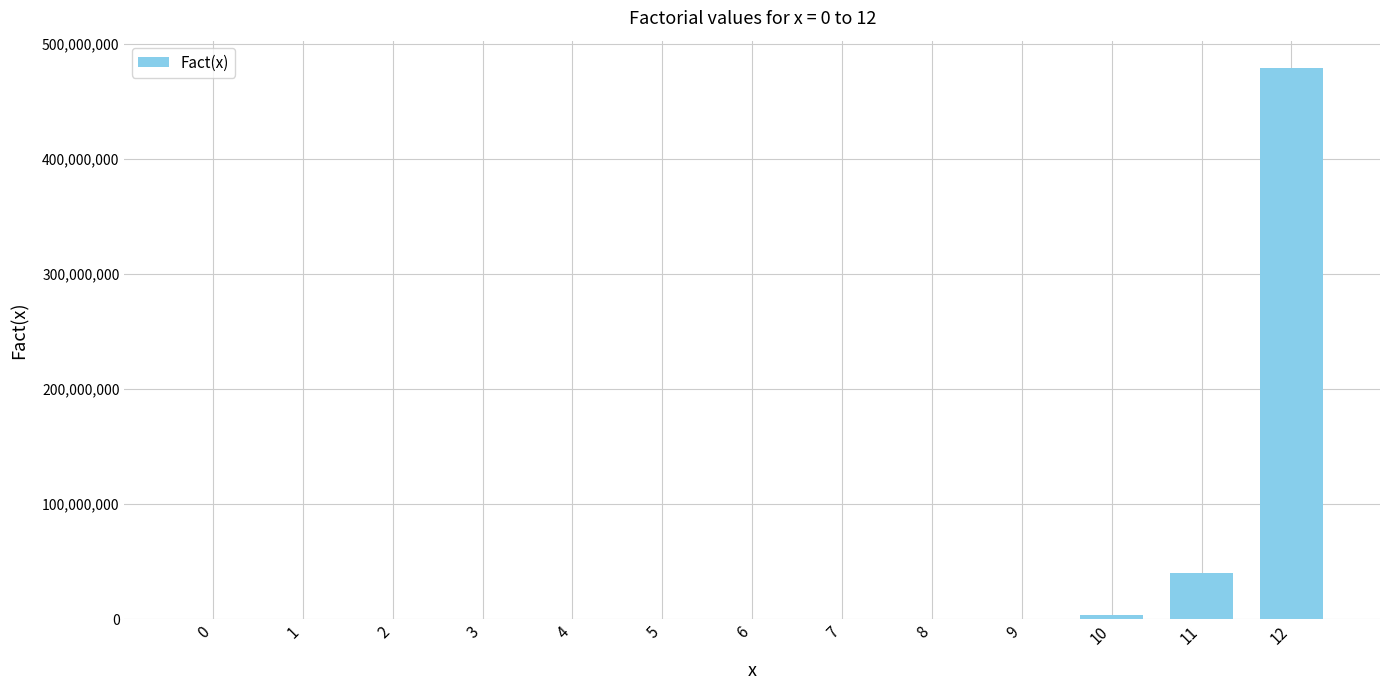

True or false: the data shows 6 at 3.

True